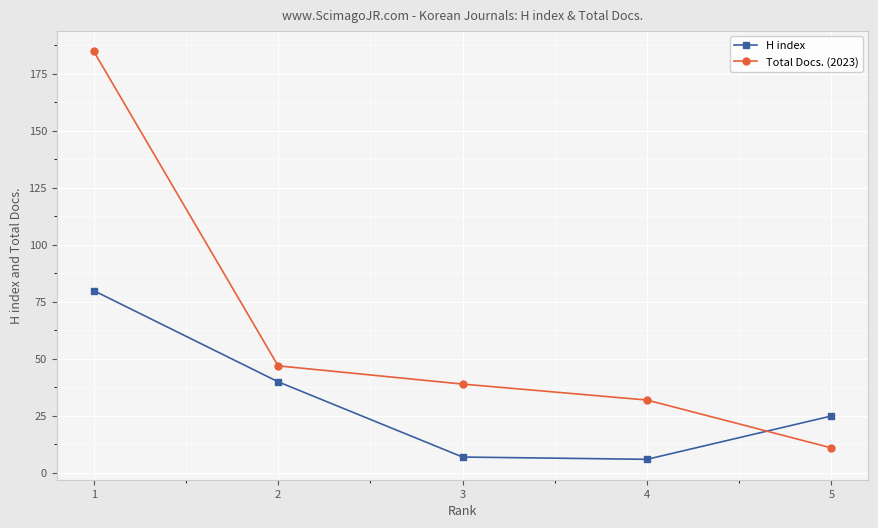

Where do H index and Total Docs. (2023) first cross each other?

4 and 5